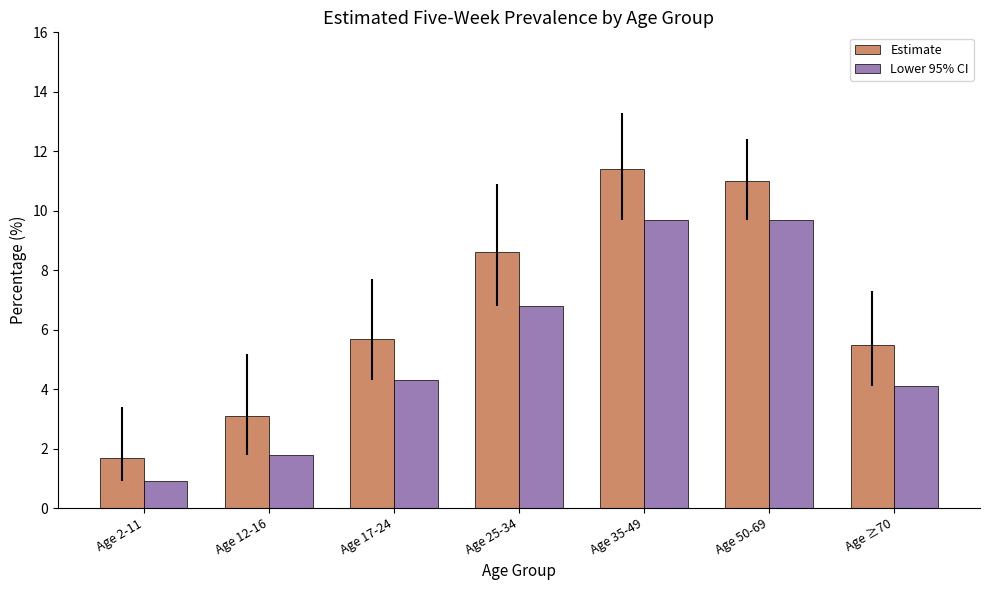

Rank the categories by Estimate value from lowest to highest.

Age 2-11, Age 12-16, Age ≥70, Age 17-24, Age 25-34, Age 50-69, Age 35-49